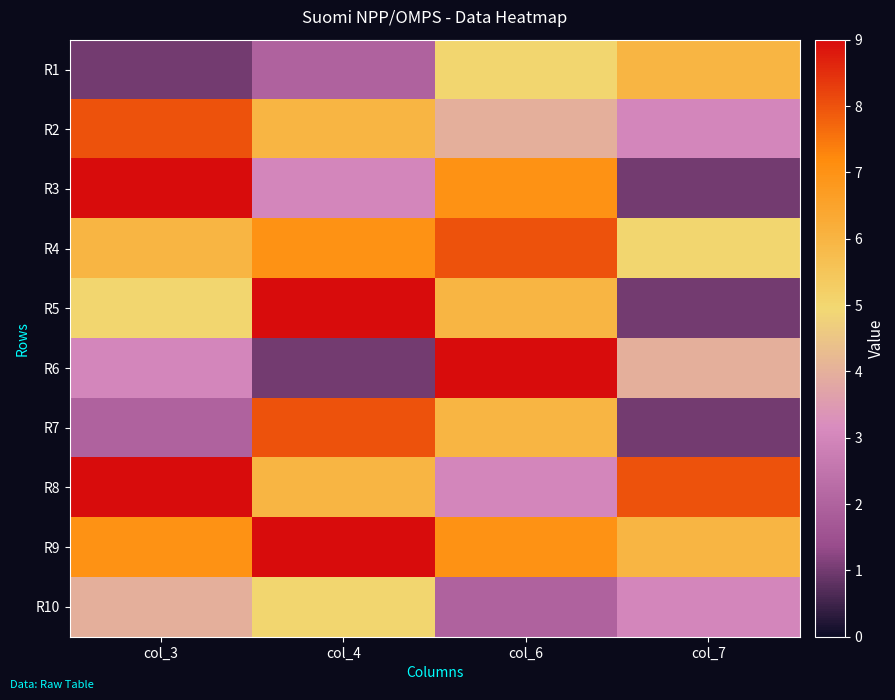

How many distinct data groups are displayed?

10